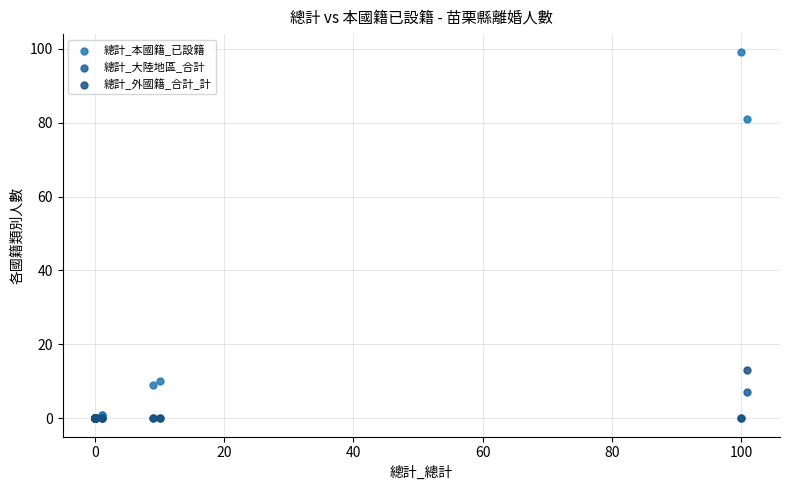

Which series has the widest spread of Y values?

總計_本國籍_已設籍